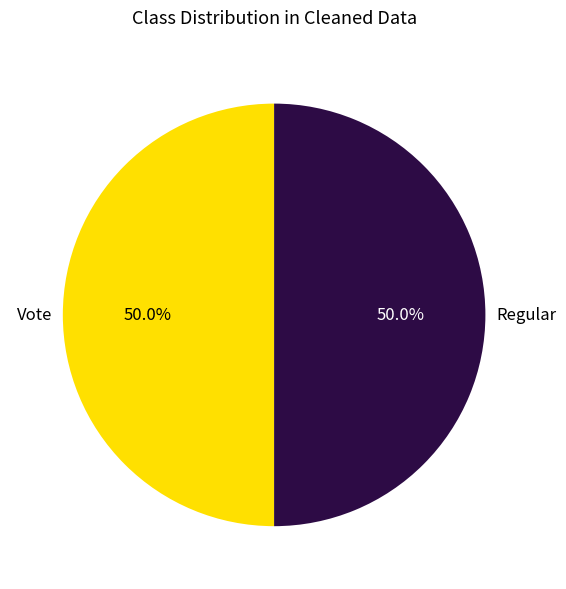

Count the number of slices in the pie.

2